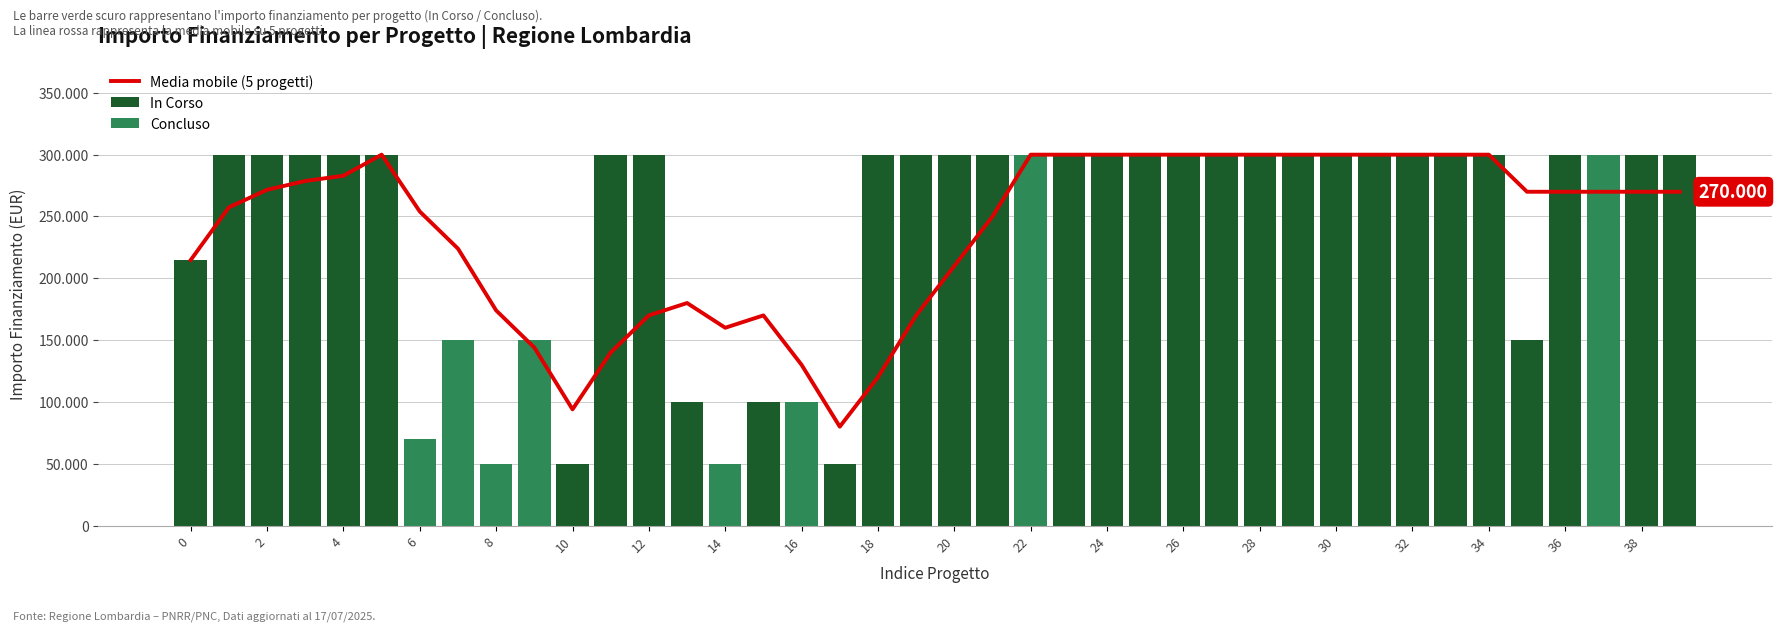

The value of Concluso at 30 is 97515. True or false?

False